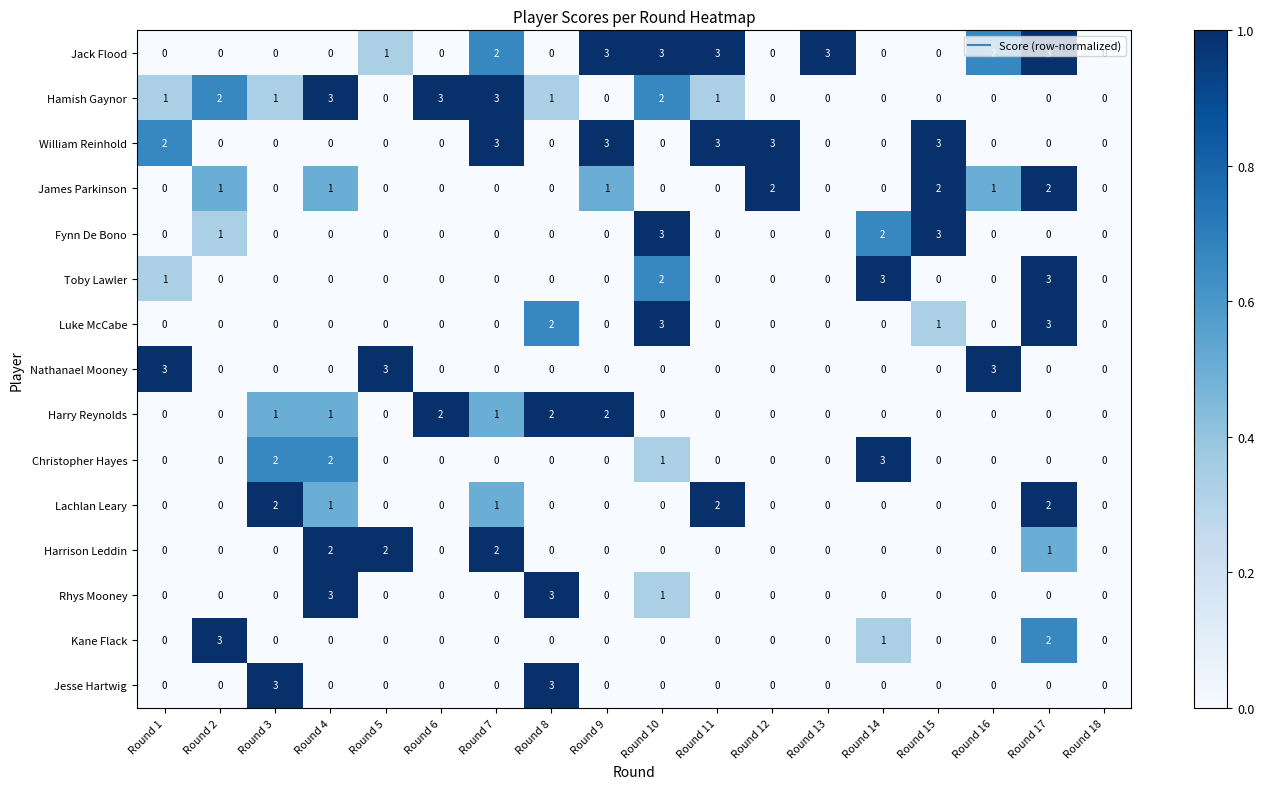

What is the spread (max minus min) of values at Round 13?

3